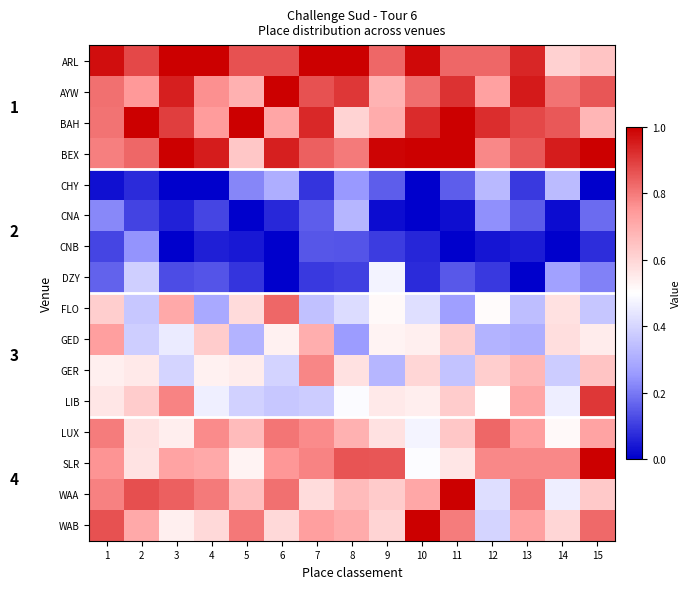

What is the average value of the GER series?

0.5